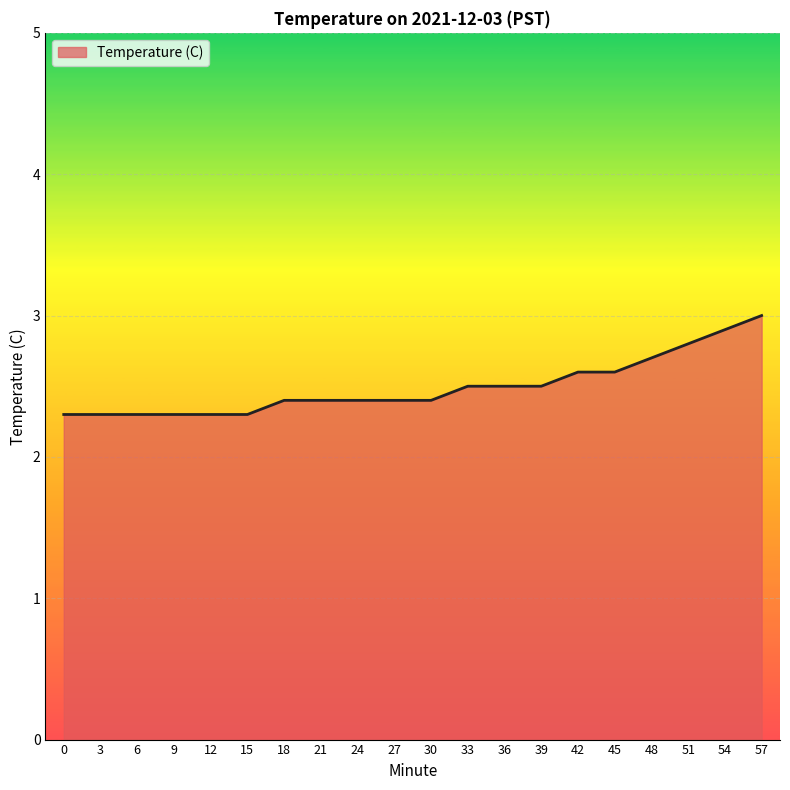

What is the smallest value displayed?

2.3